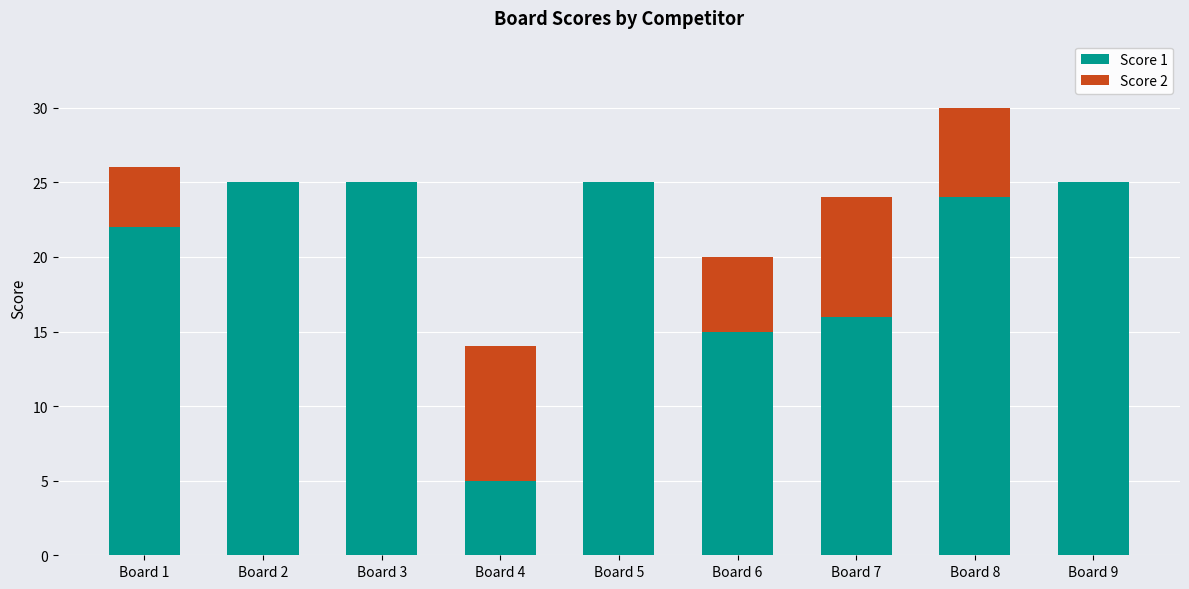

Is it true that Score 1 equals 27 at Board 7?

False